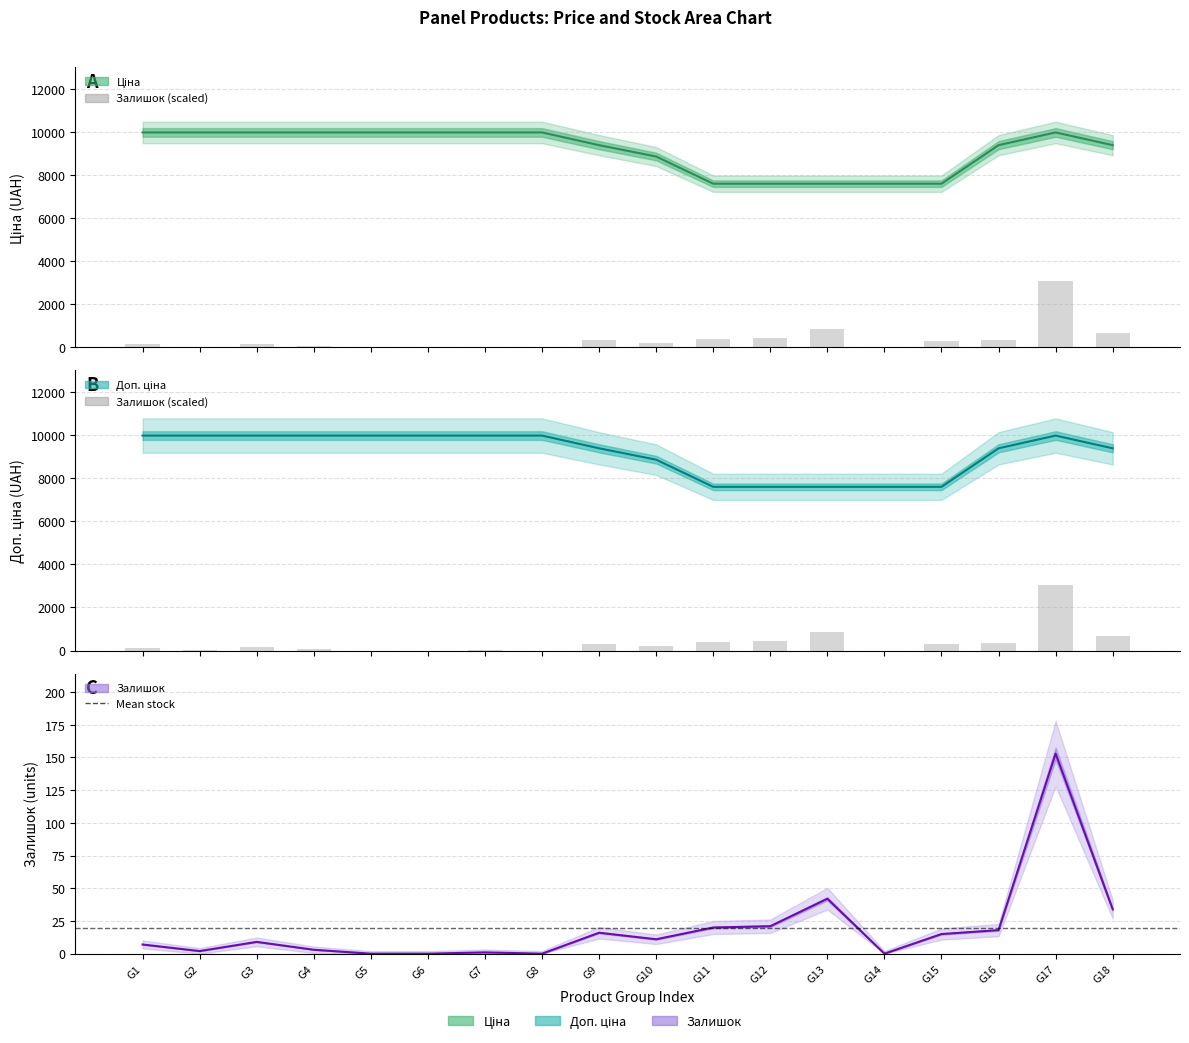

Which label corresponds to the smallest value in the chart?

G5